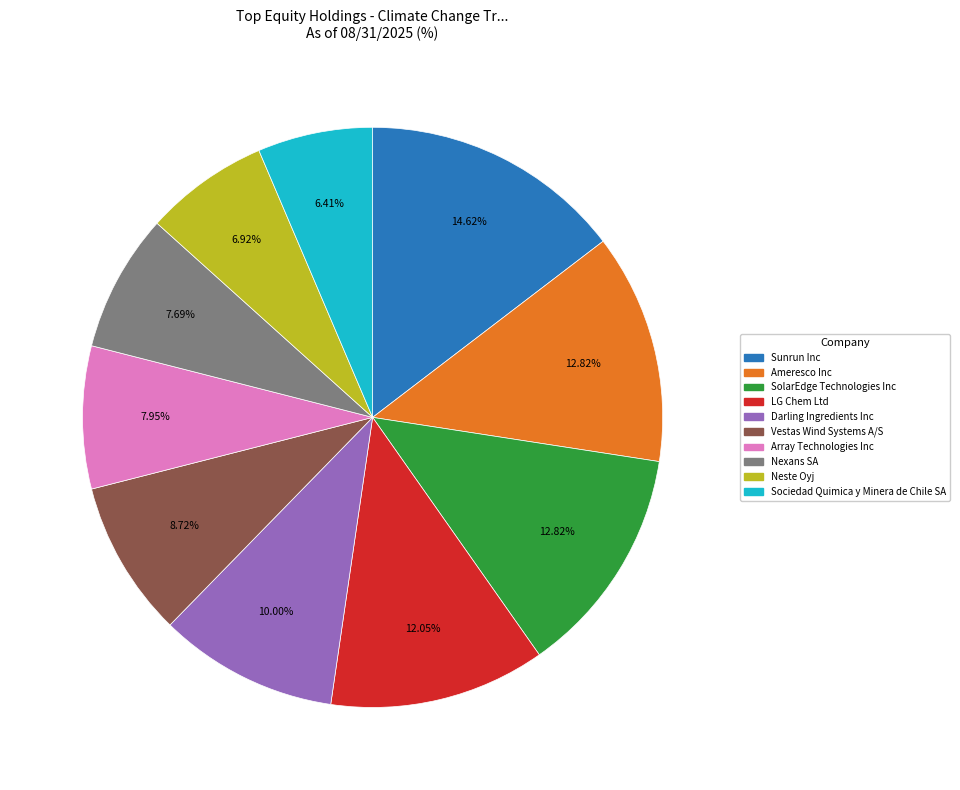

Is there a majority slice in this chart?

No